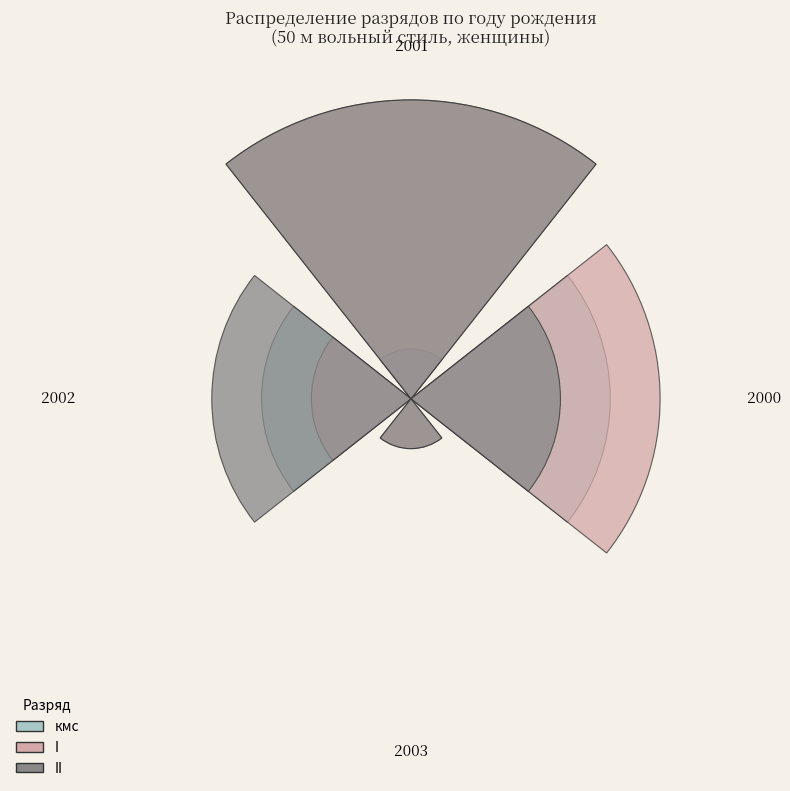

How many segments does this pie chart have?

4